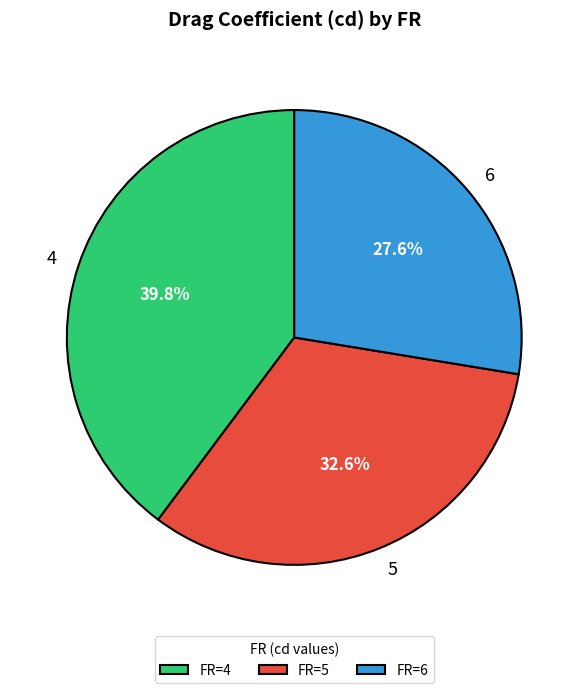

To the nearest percent, what percentage of the pie is 4?

40%